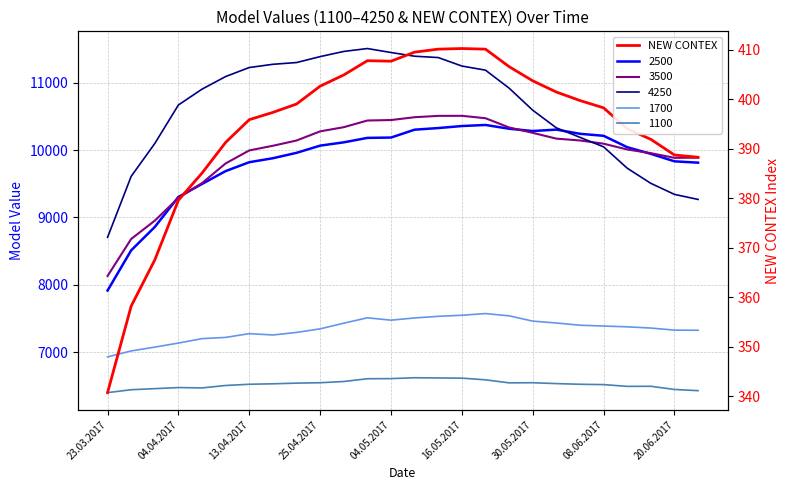

Which label corresponds to the smallest value in the chart?

23.03.2017